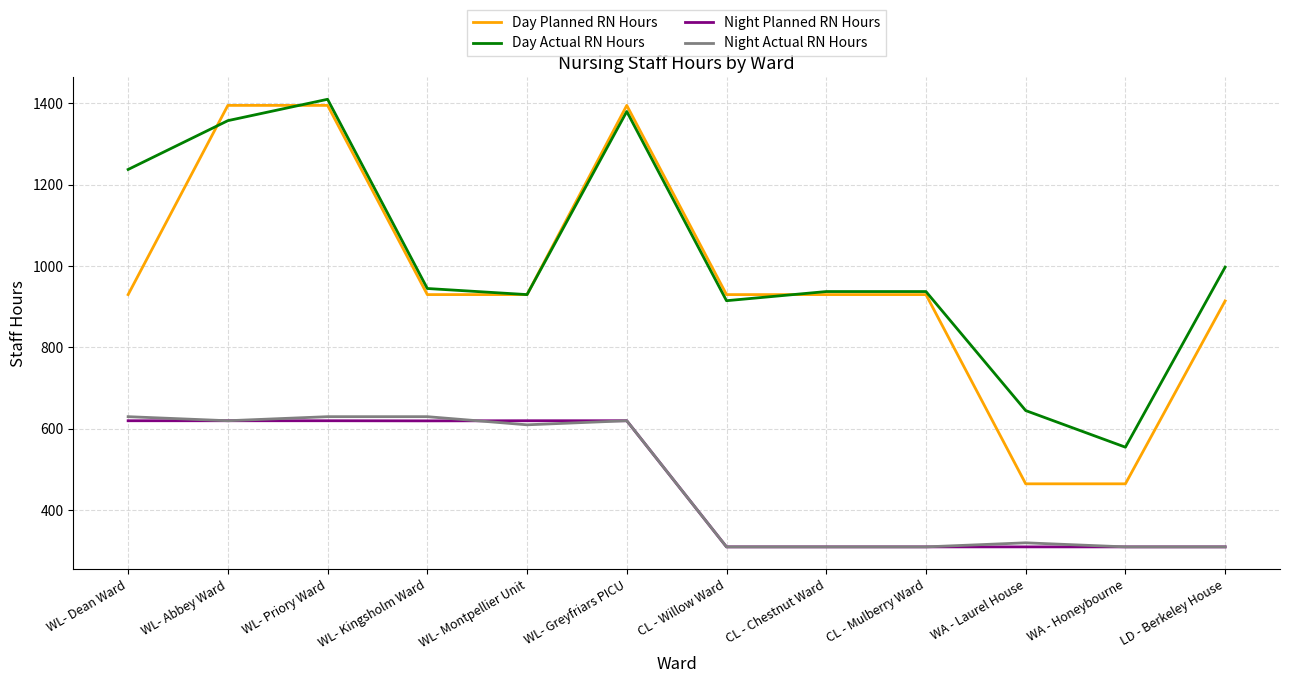

Which series changed the most between WL- Abbey Ward and WA - Laurel House?

Day Planned RN Hours